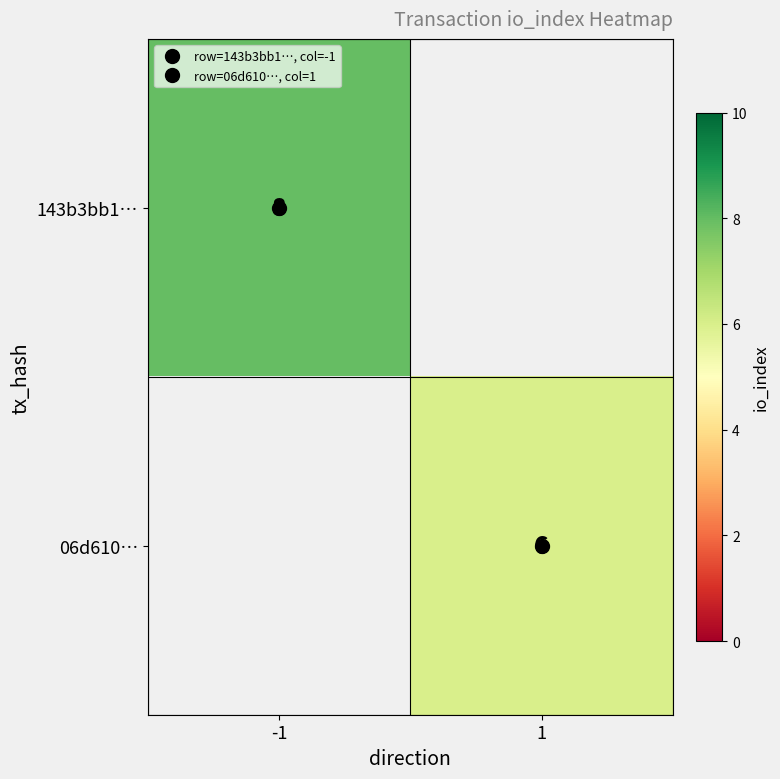

Count the number of data series in this chart.

2